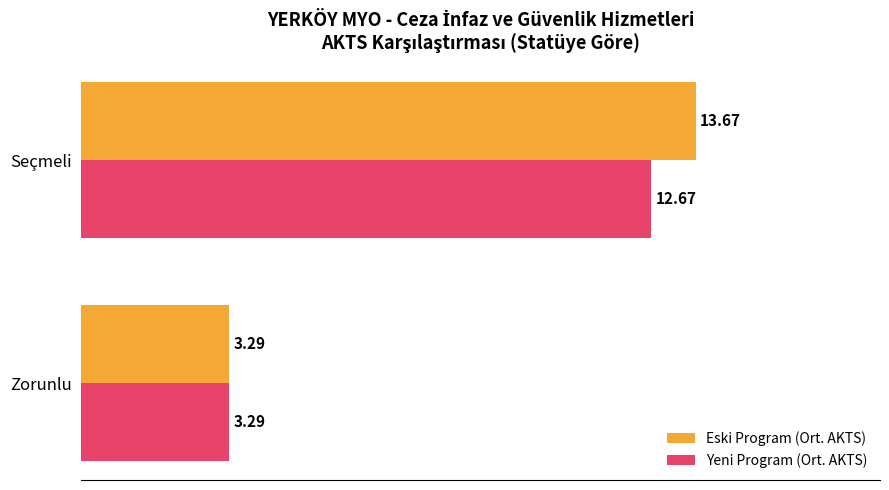

What is the minimum value shown in the chart?

3.3